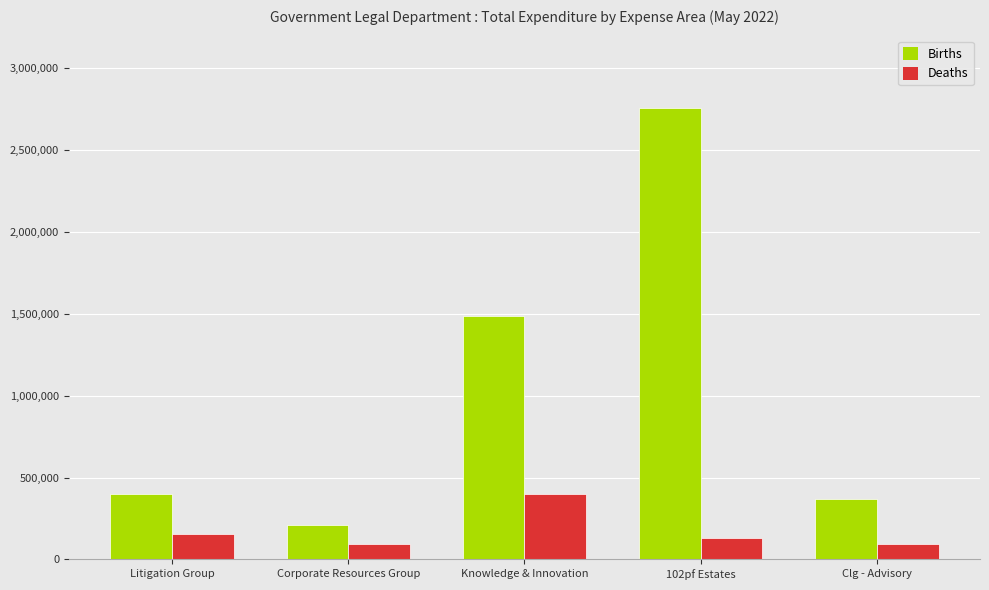

What is the total value across all series at Corporate Resources Group?

304853.2